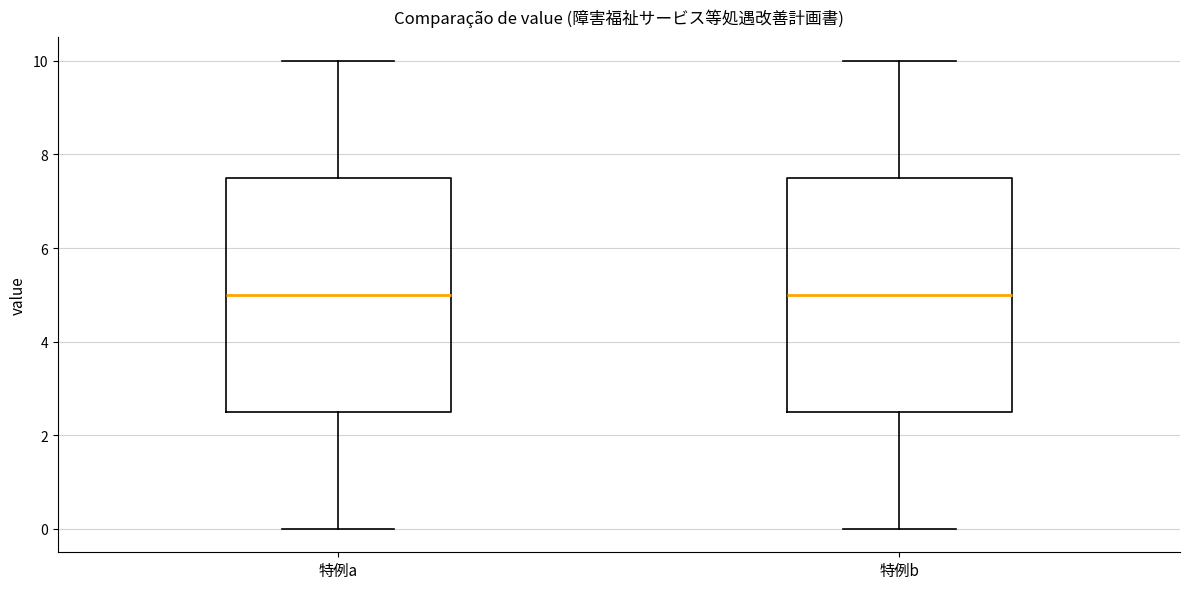

Reading left to right, transcribe this box plot: for each box, give where its median line is, the range the box spans, and where its two whiskers end, as read against the y-axis. The values are not printed on the chart, so give them approximately, as read against the axis.

特例a: median 5.0, box 2.6 to 7.6, whiskers 0.0 to 10.0
特例b: median 5.0, box 2.6 to 7.6, whiskers 0.0 to 10.0